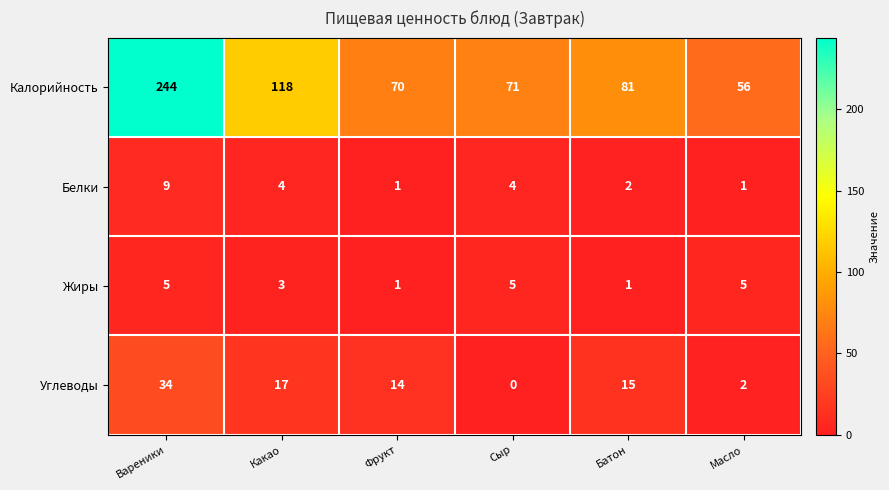

At which label does Углеводы reach its peak?

Вареники